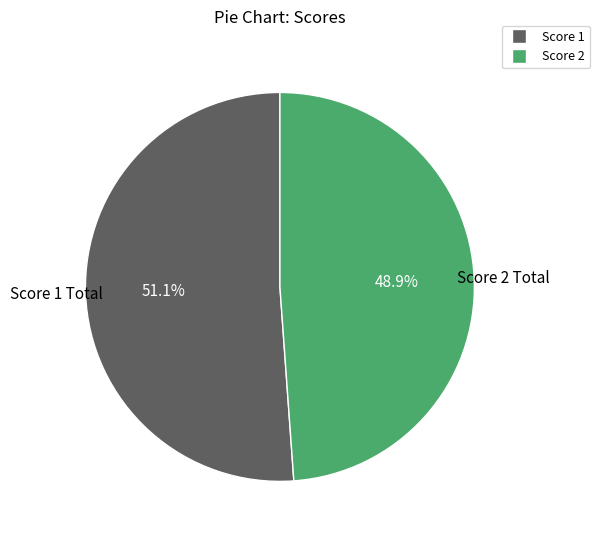

Does any single category account for the majority?

Yes